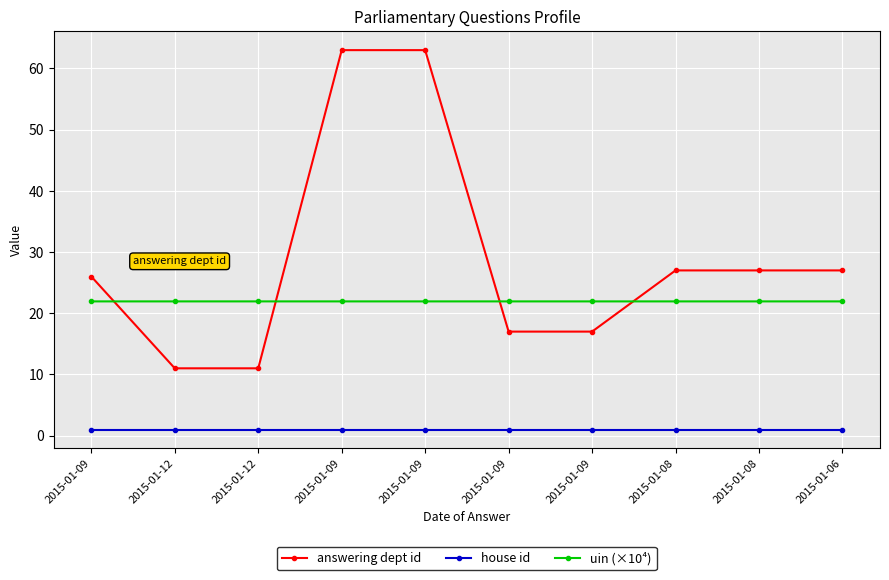

True or false: uin (×10⁴) and house id cross at least once.

False